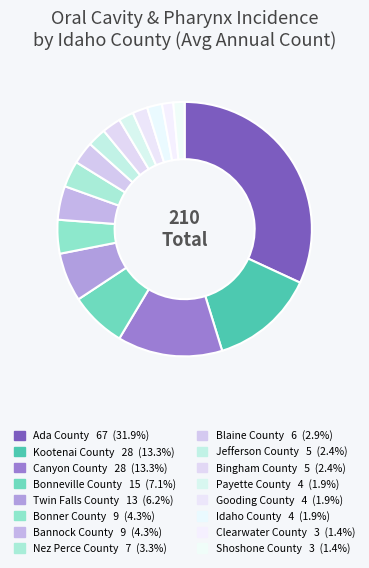

How many segments does this pie chart have?

16